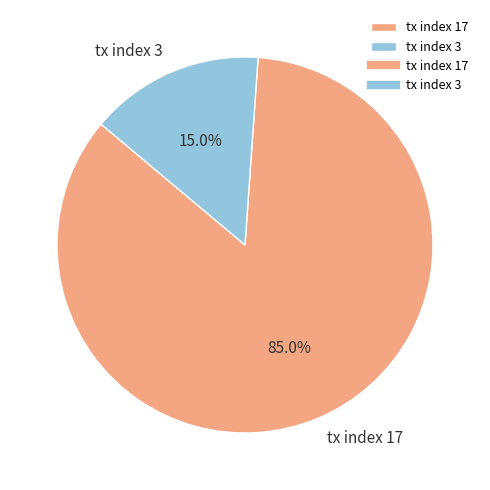

The tx index 3 slice represents 27% of the pie. True or false?

False